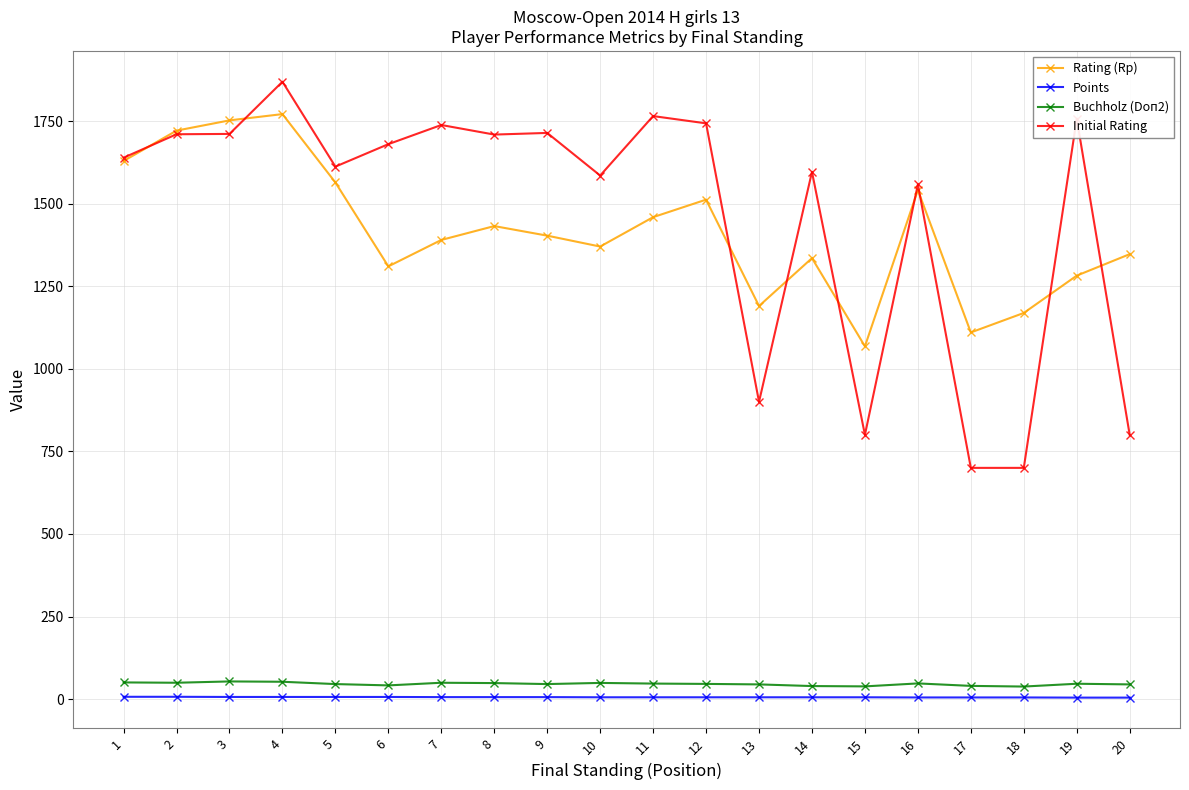

The value of Points at 12 is 5.5. True or false?

True